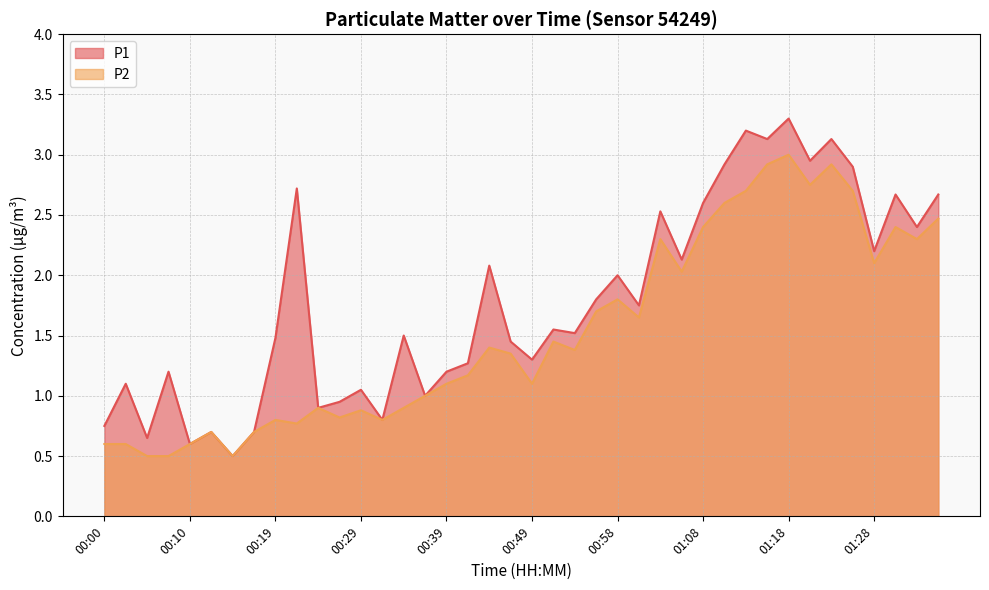

At which category does P1 reach its first local peak?

00:02